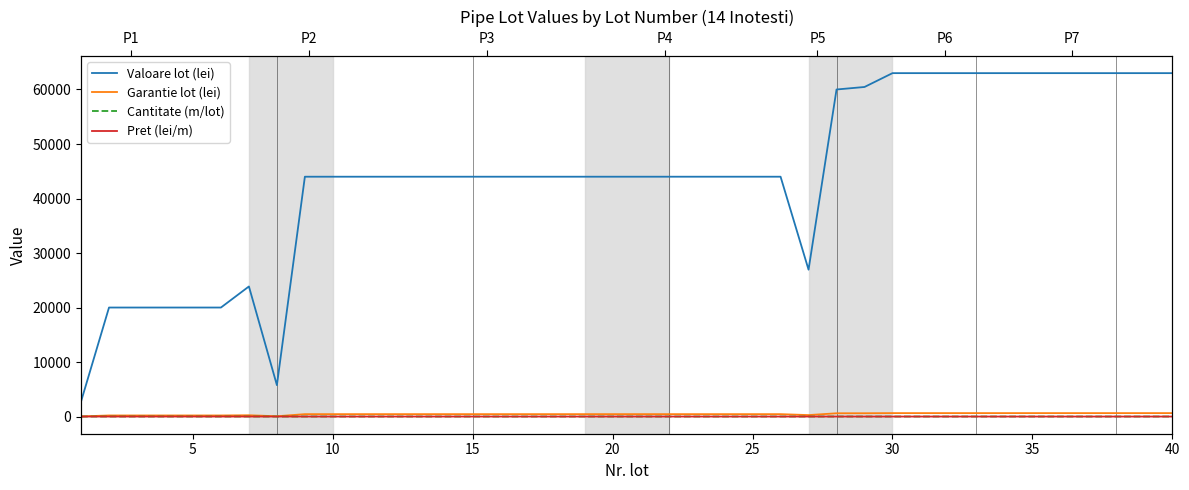

True or false: Pret (lei/m) and Garantie lot (lei) intersect in this chart.

False